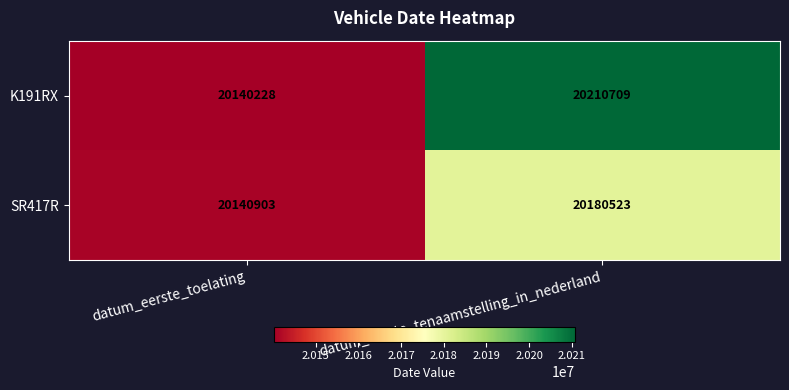

What is the difference between the maximum and minimum values in the SR417R series?

39620